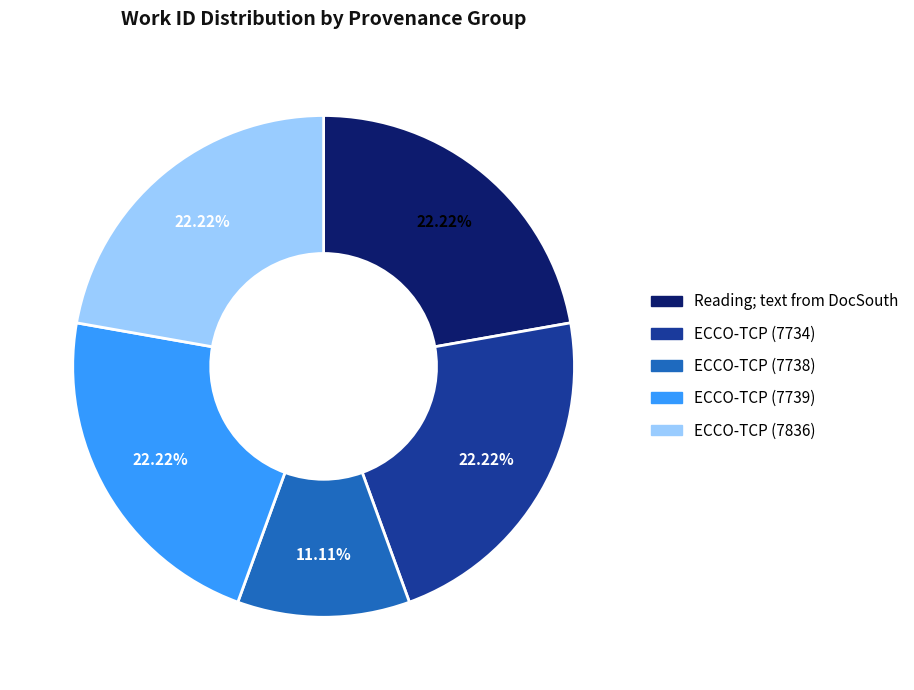

Is there any slice that represents more than half of the pie?

No